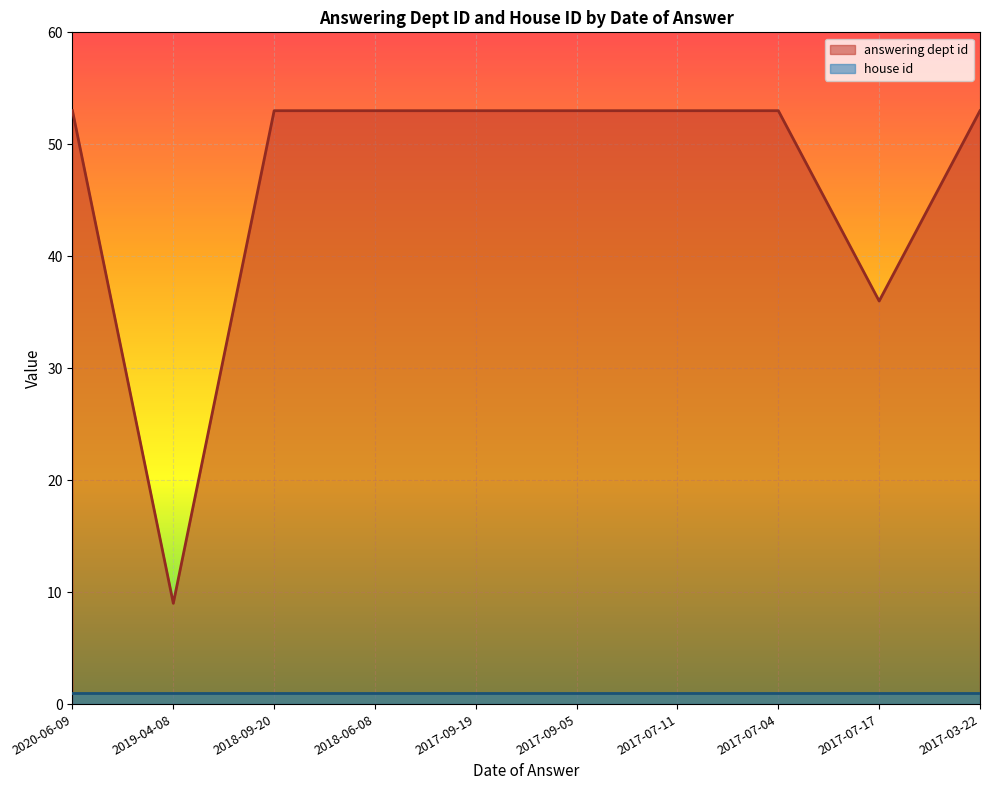

What is the difference between the maximum and second lowest values?

17